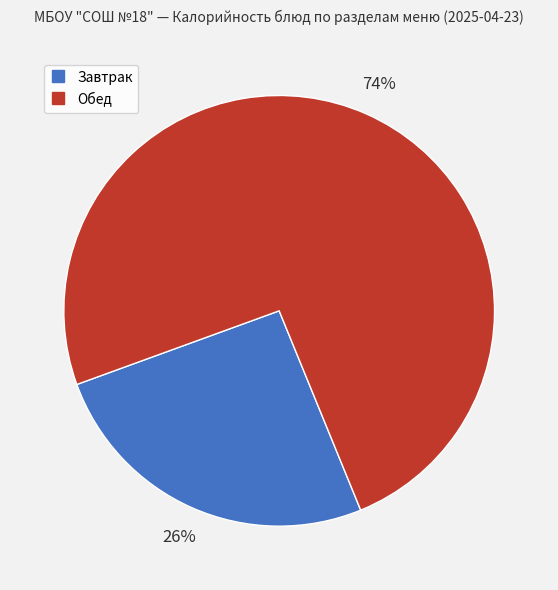

To the nearest percent, what is the average slice percentage?

50%